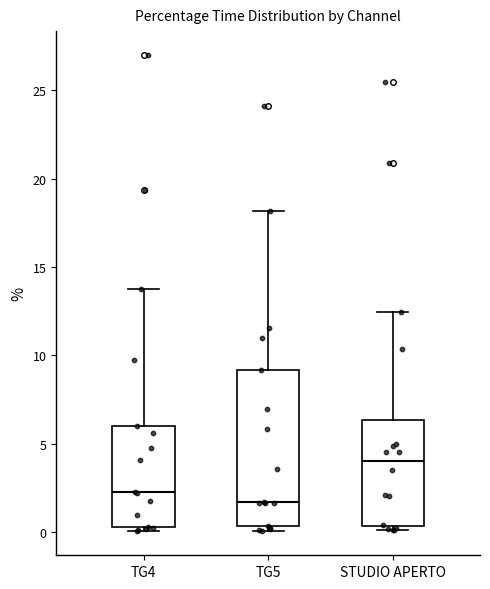

Where does the median line of the box for TG4 sit on the y-axis? The values are not printed on the chart, so give them approximately, as read against the axis.

2.5